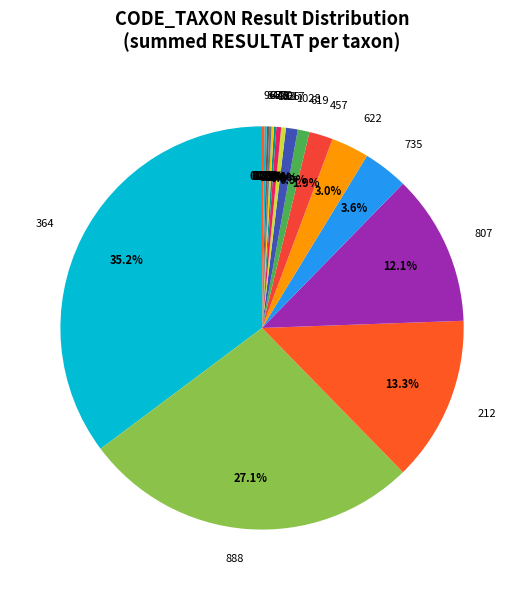

Do 735 and 457 together represent more than half of the pie?

No